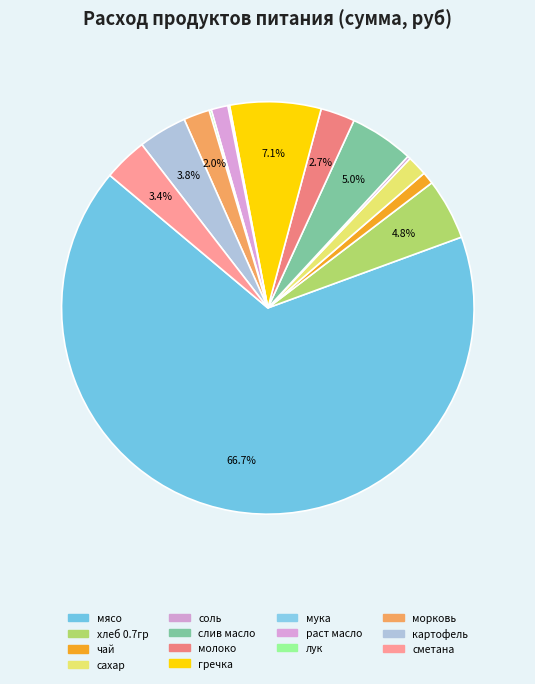

Count the number of slices in the pie.

14